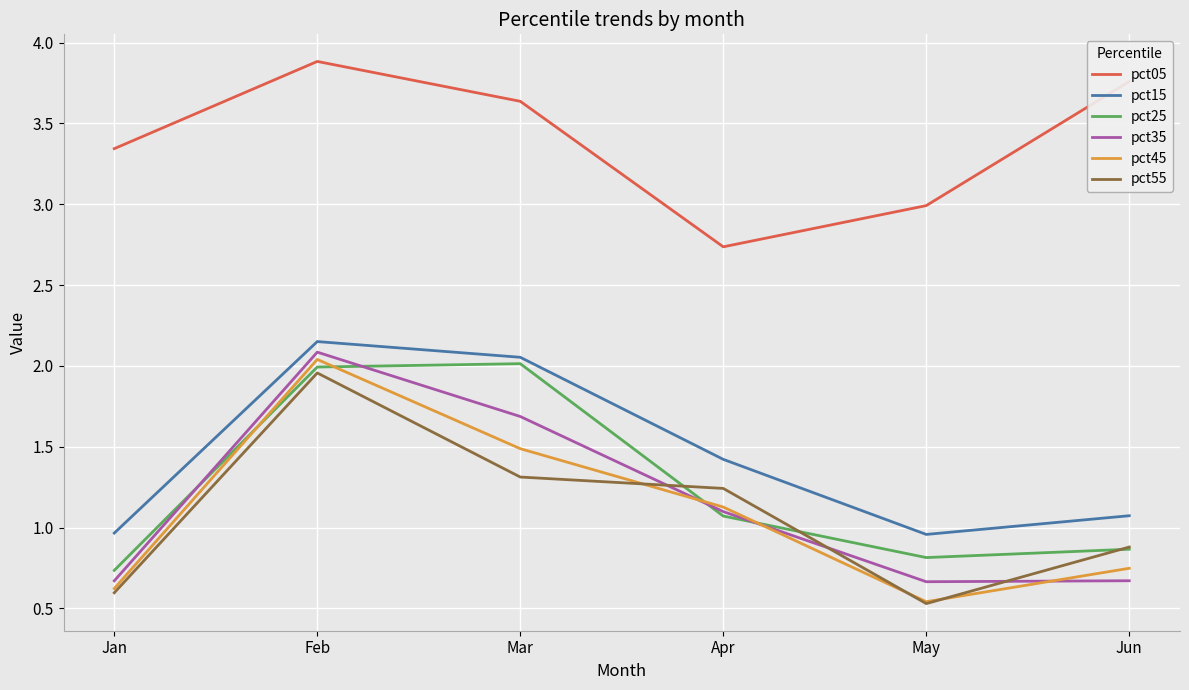

True or false: pct45 and pct05 cross at least once.

False